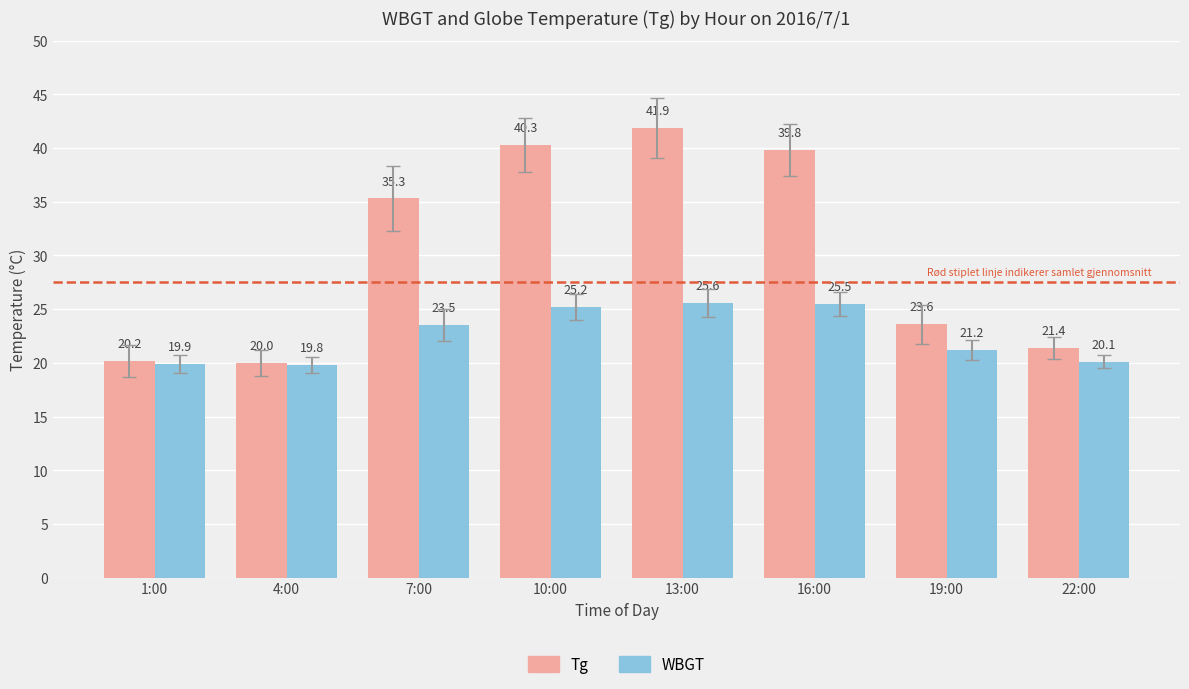

How many bars are there in total?

16